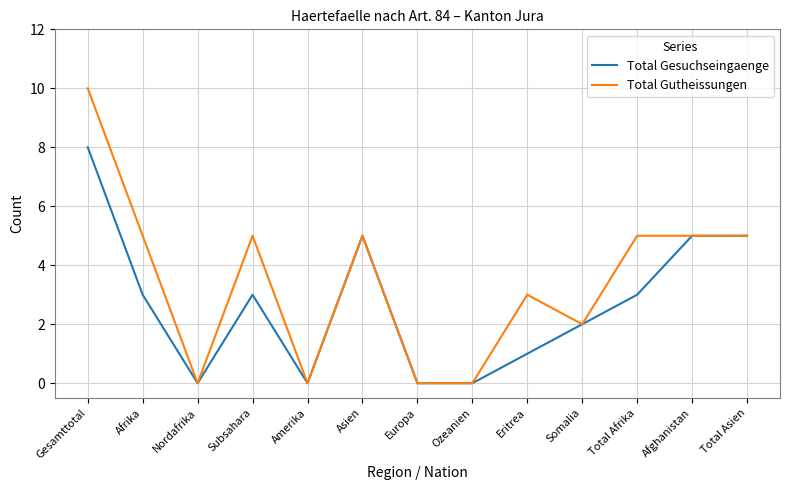

Where is the first local maximum for Total Gutheissungen?

Subsahara